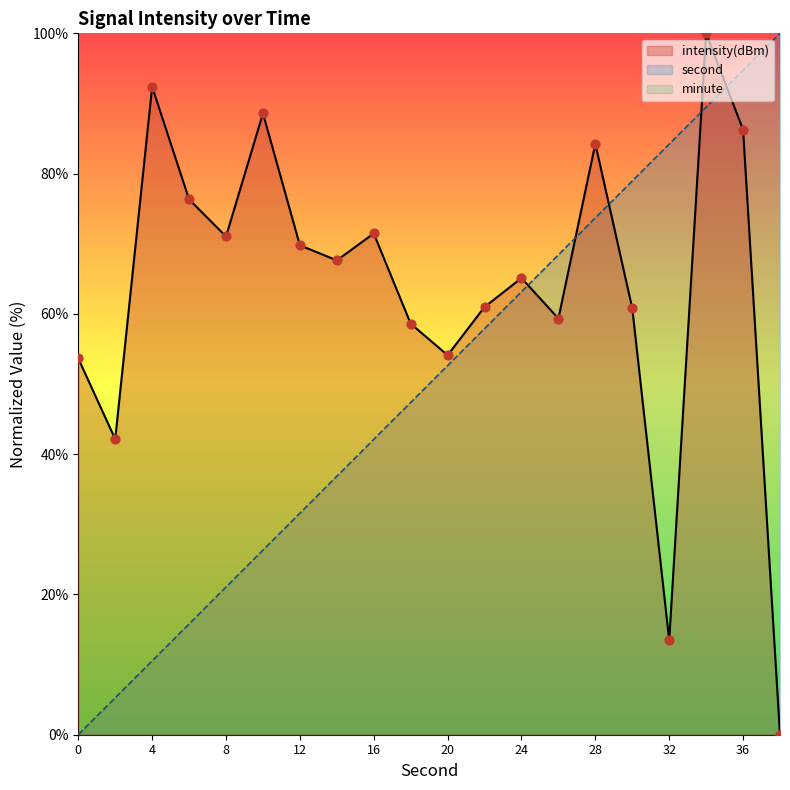

What is the total value across all series at 36?

181.0